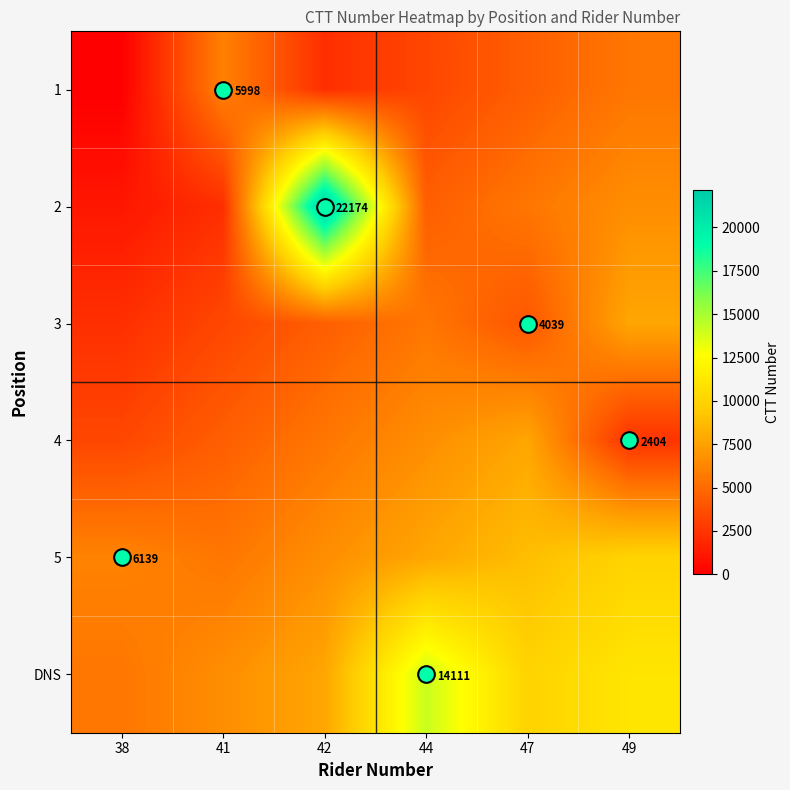

True or false: 2 has a value of 7623.4 at 44.

False